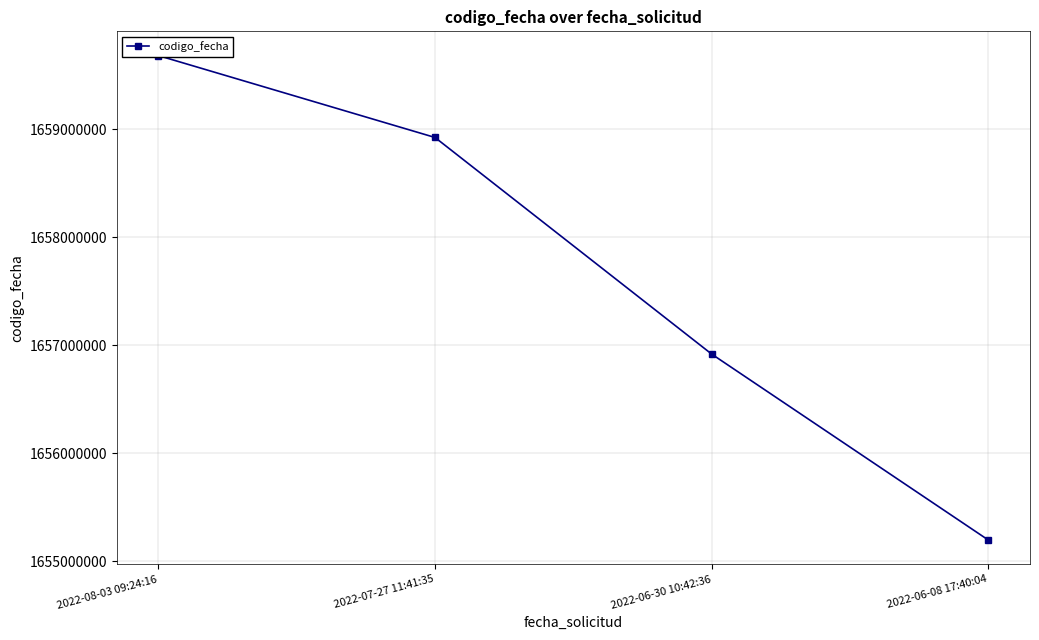

How many lines are shown in the chart?

1